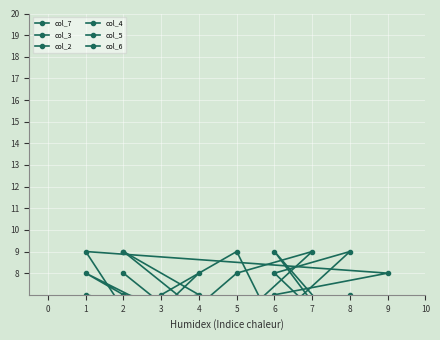

True or false: col_5 has a value of 9 at 1.

True